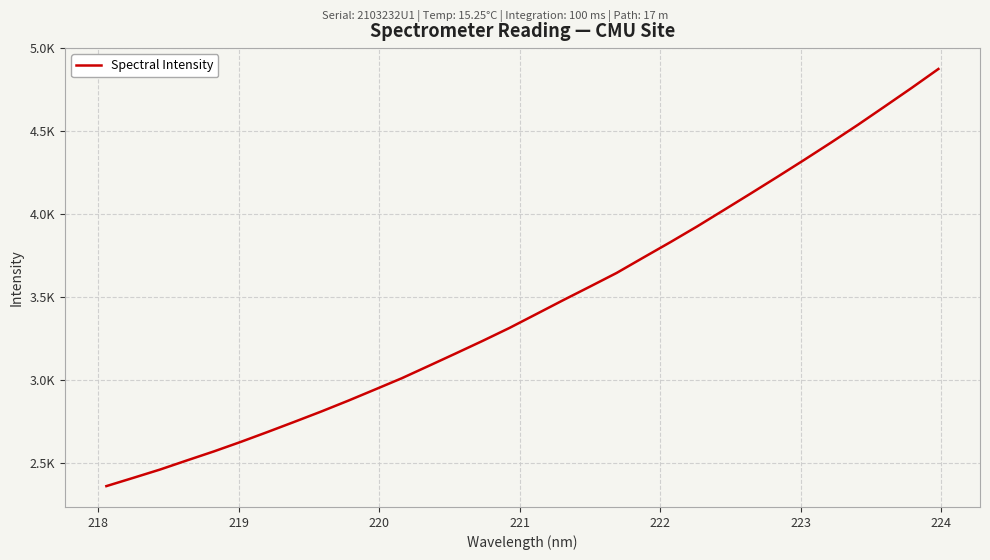

Does the chart have visible grid lines?

Yes